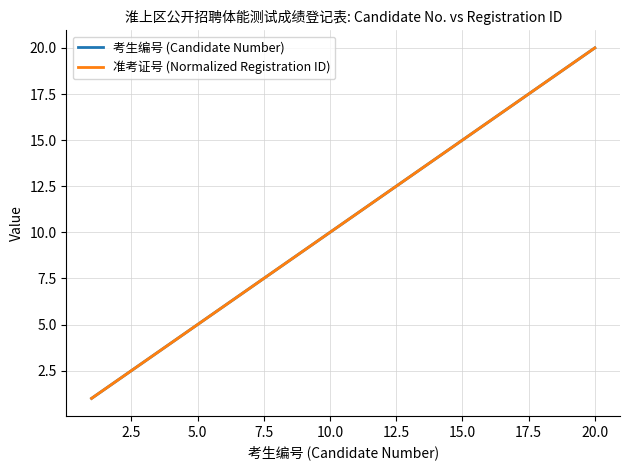

What is the label of the 18th point from the right?

5.0